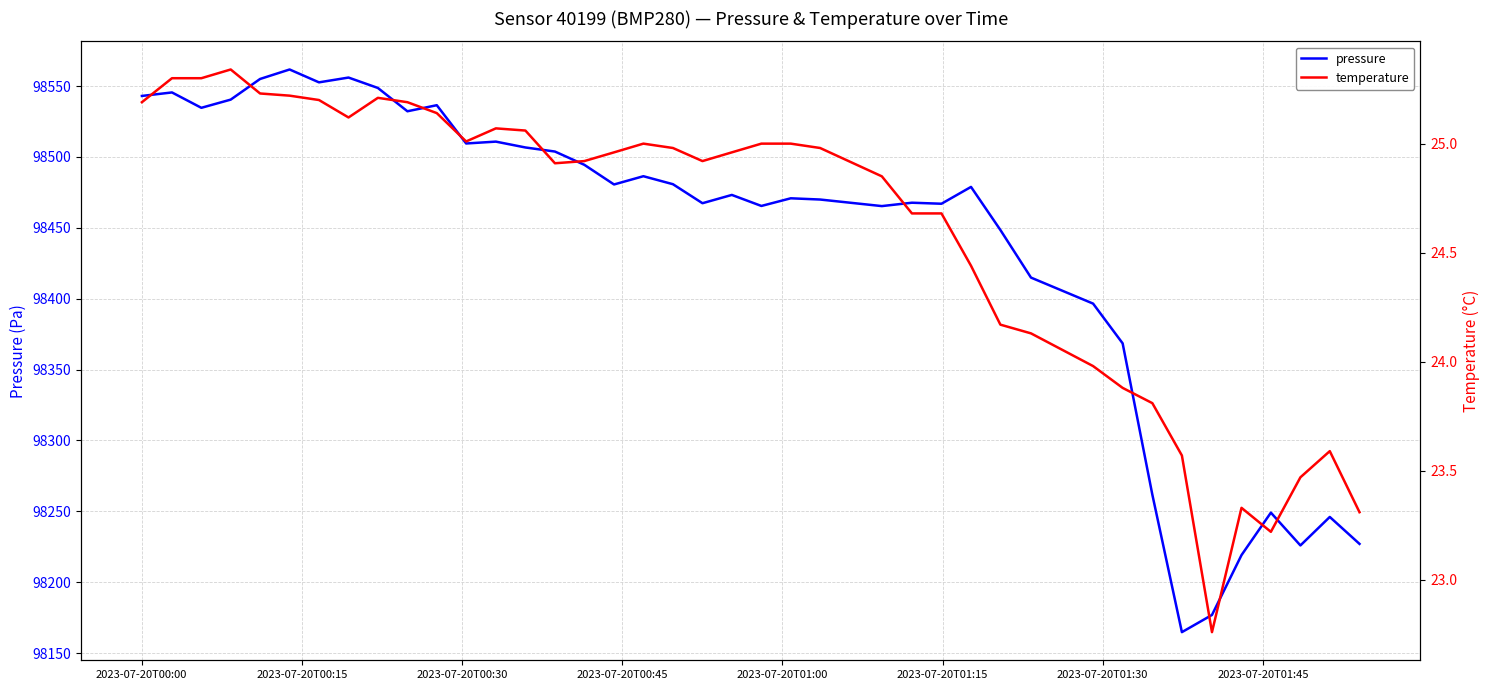

True or false: temperature and pressure intersect in this chart.

False